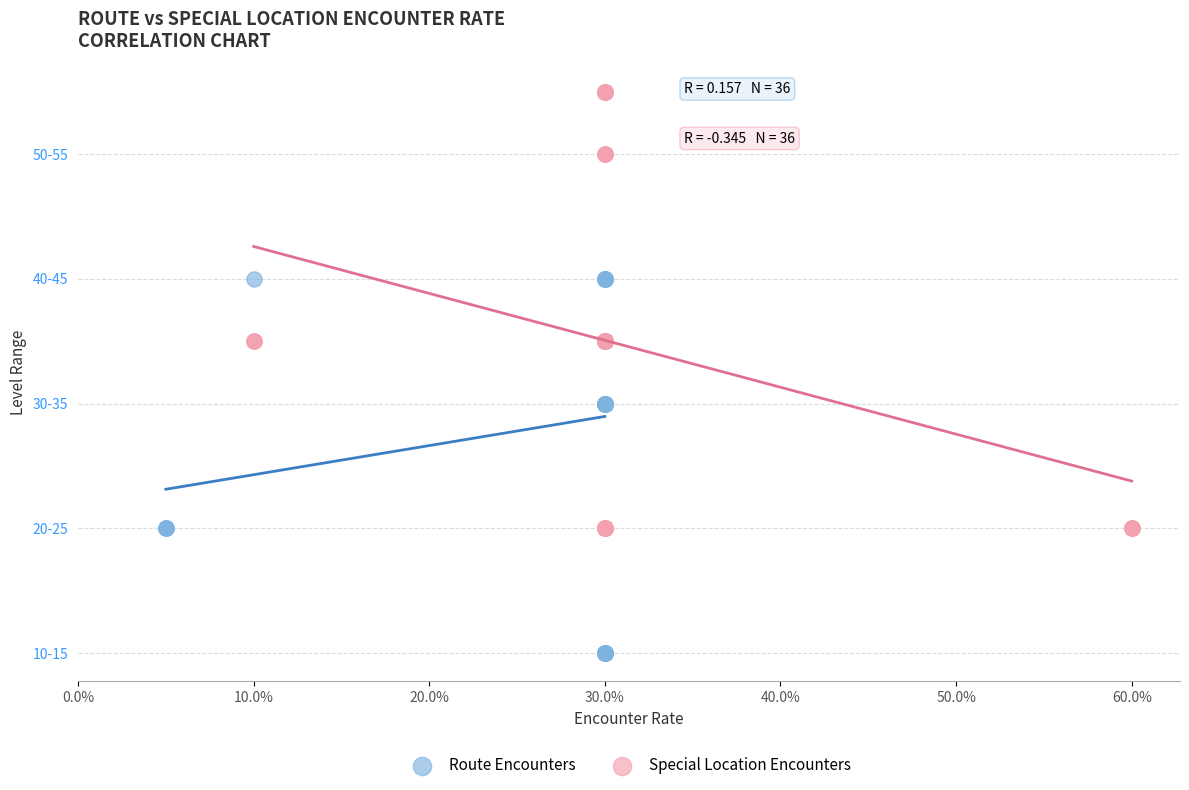

Which series contains the lowest Y value?

Route Encounters